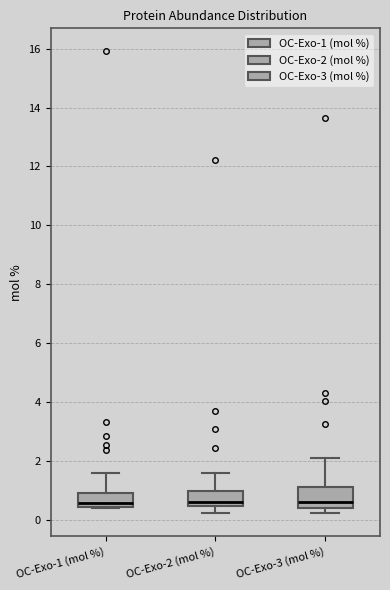

Where does the lower whisker of the box for OC-Exo-2 (mol %) end on the y-axis? The values are not printed on the chart, so give them approximately, as read against the axis.

0.2